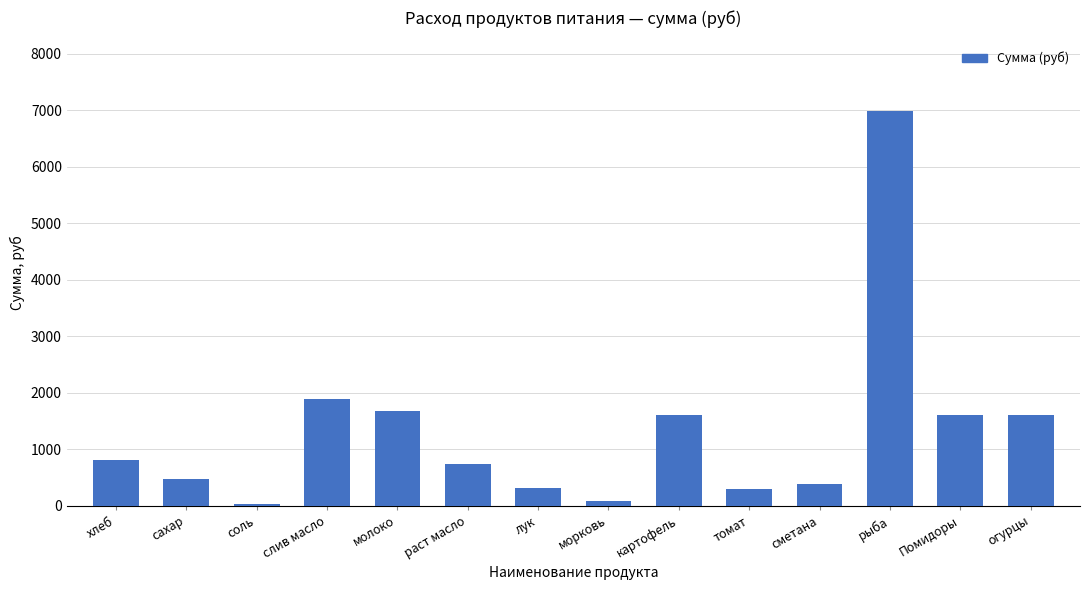

The value at соль is 34.4. True or false?

True